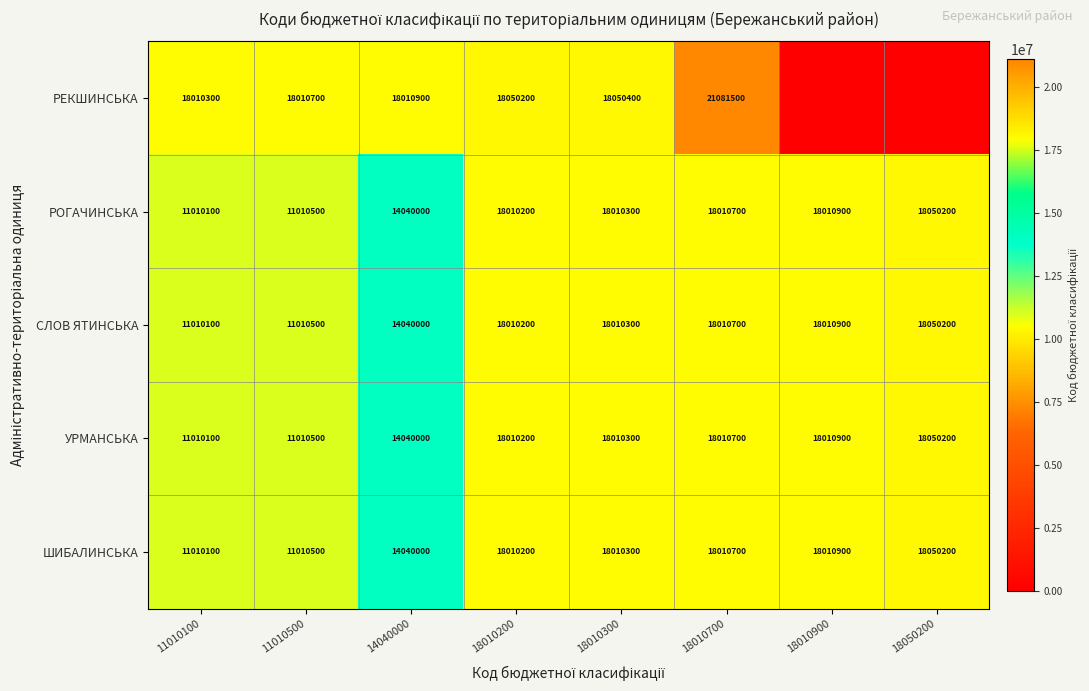

What is the minimum value for РОГАЧИНСЬКА?

11010100